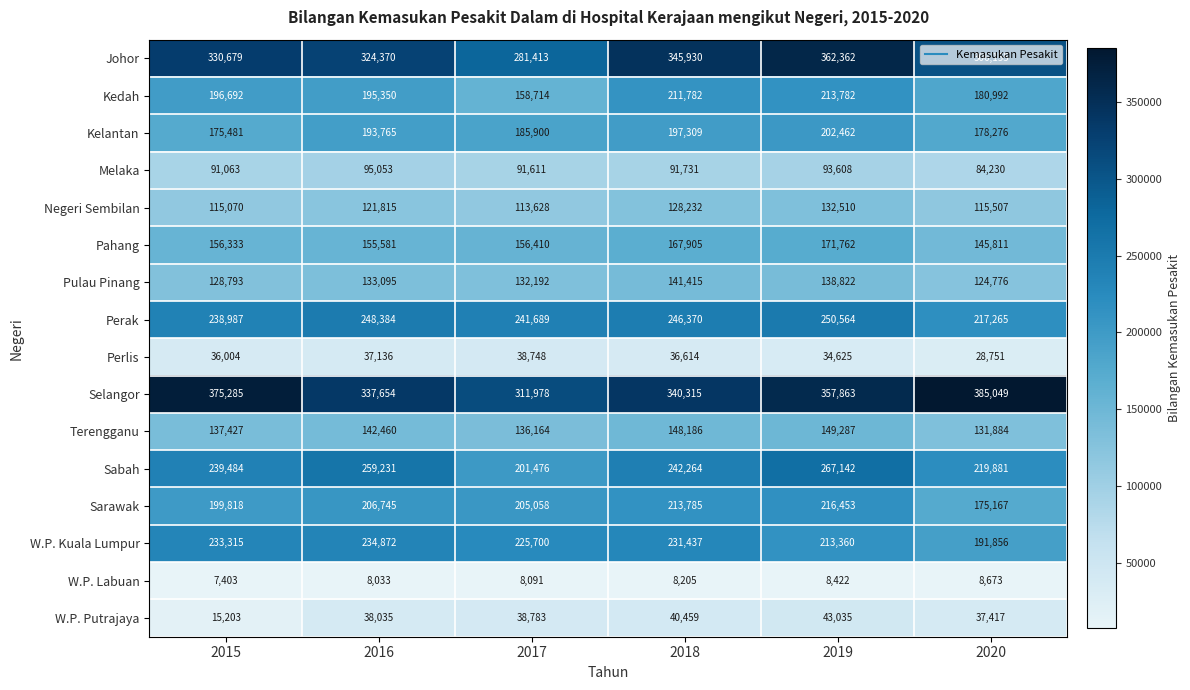

At which category does the chart reach its minimum across all series?

2015